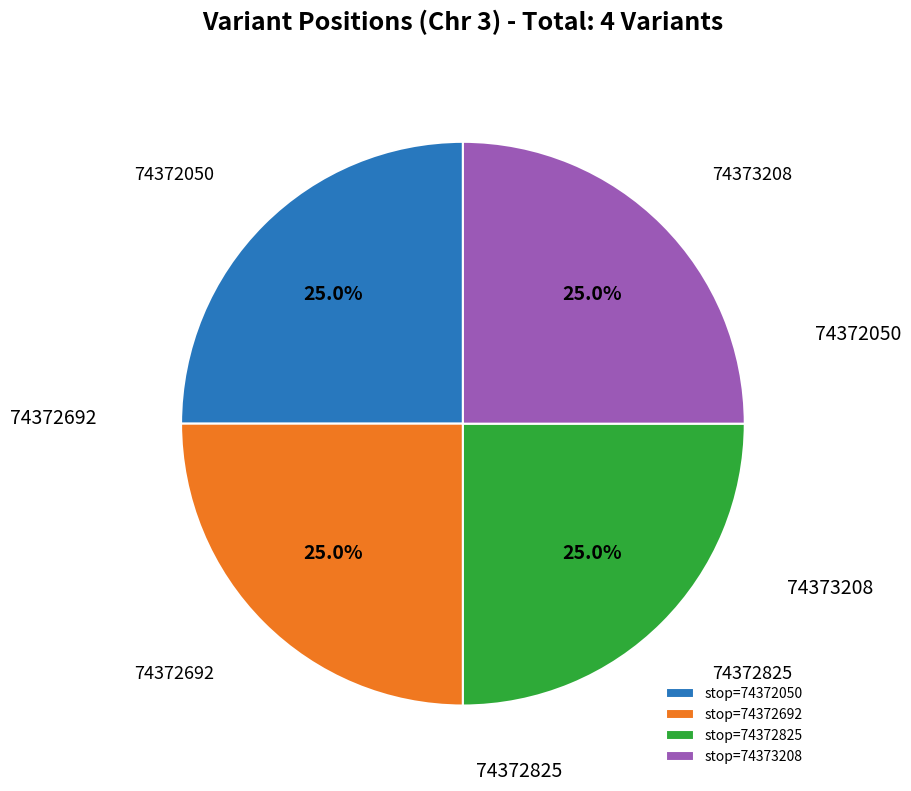

What is the ratio of the value at stop=74372692 to the value at stop=74372825?

1.0